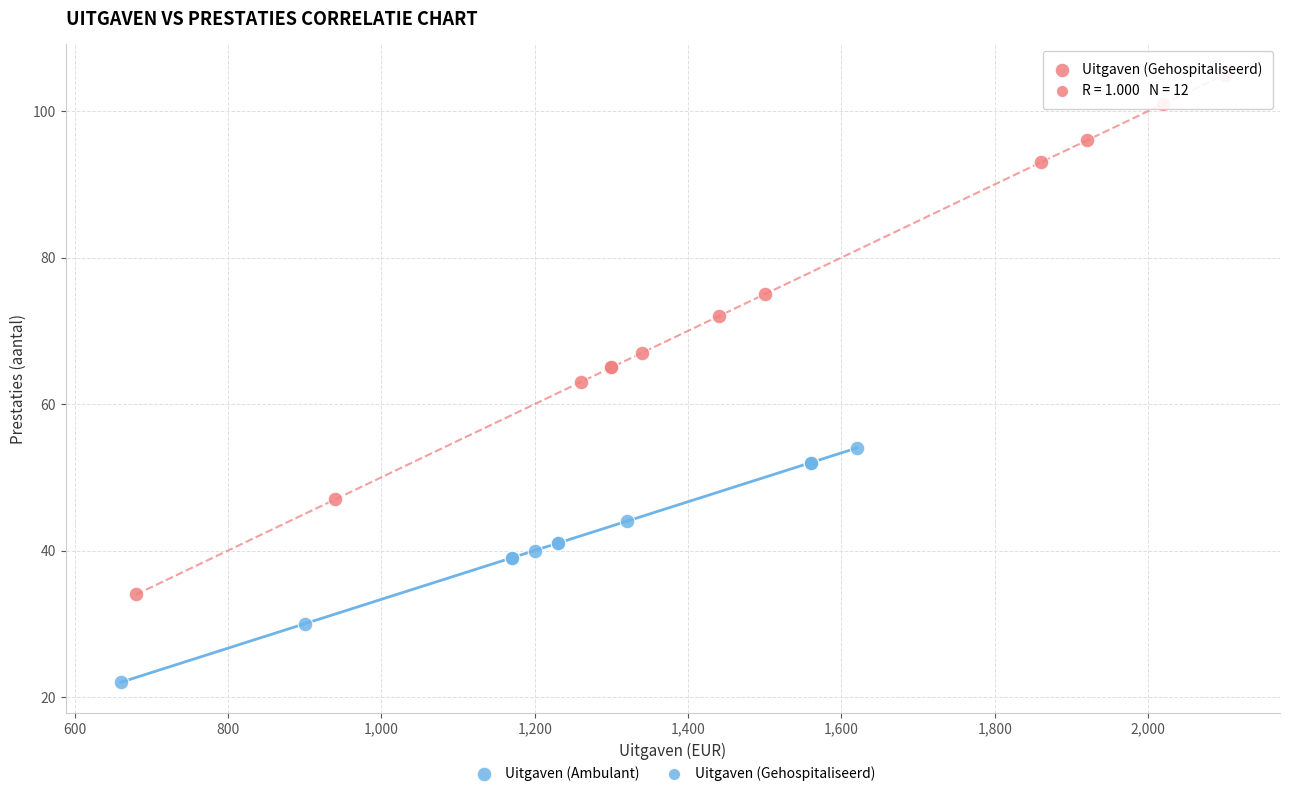

Which series contains the highest Y value?

Uitgaven (Gehospitaliseerd)